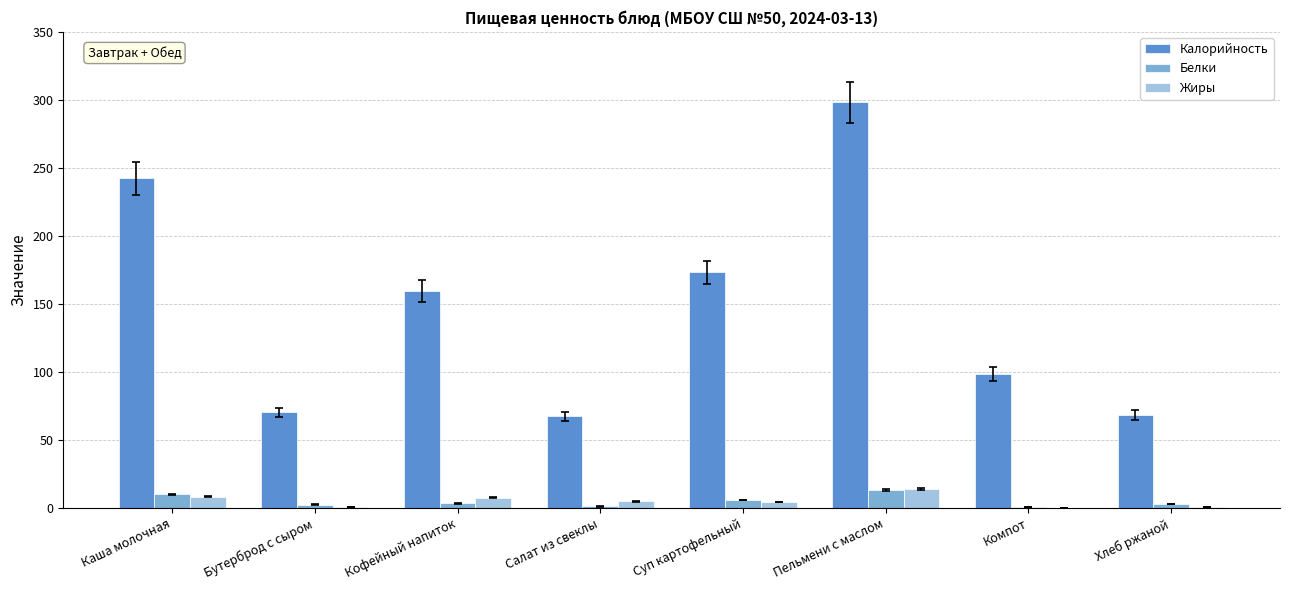

At which category is the sum across all series the highest?

Пельмени с маслом